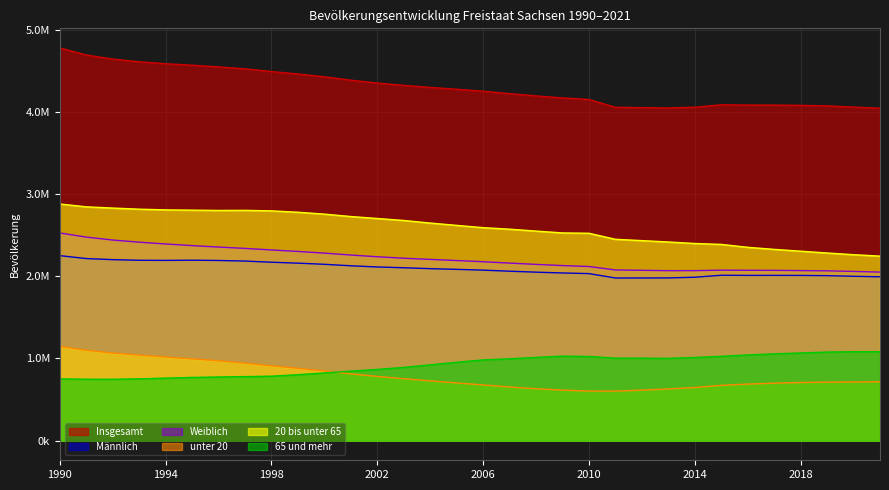

How many data points in Weiblich are above 2190514?

15